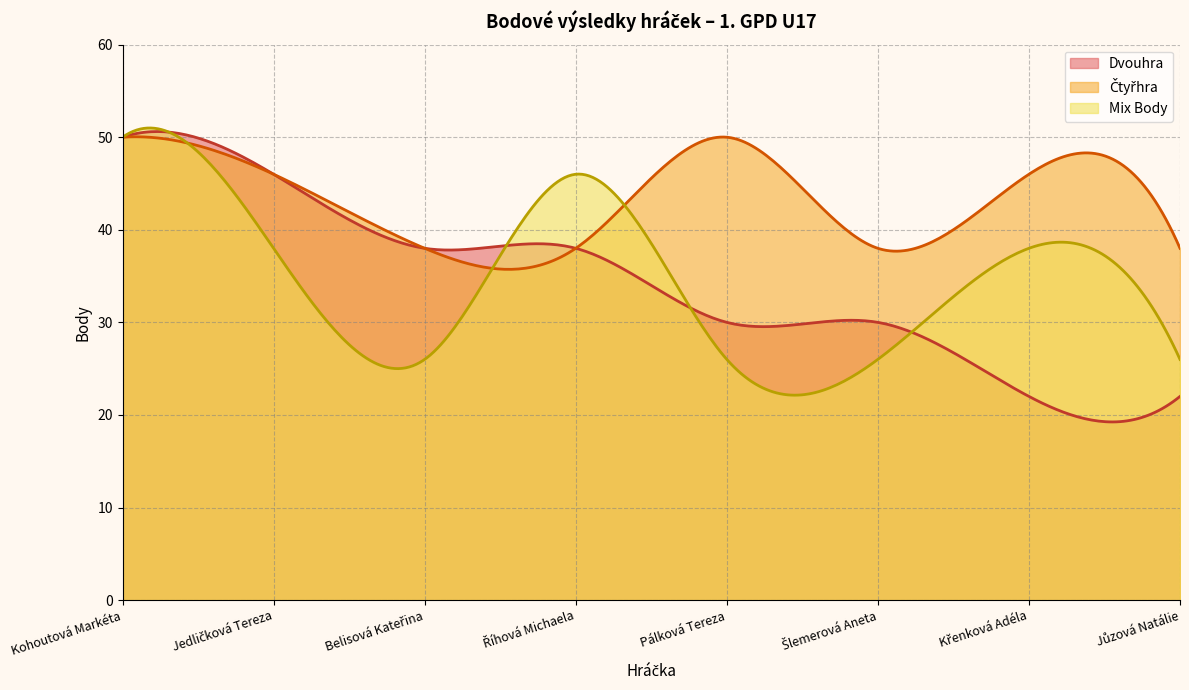

What is the lowest value of the Mix Body series?

22.1